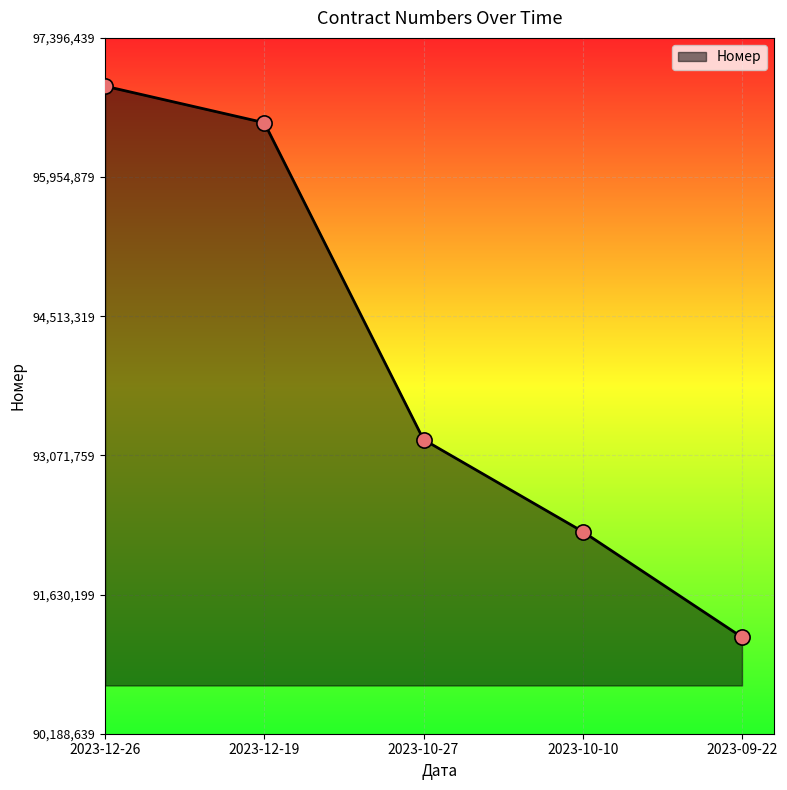

What is the ratio of the value at 2023-12-26 to the value at 2023-12-19?

1.0